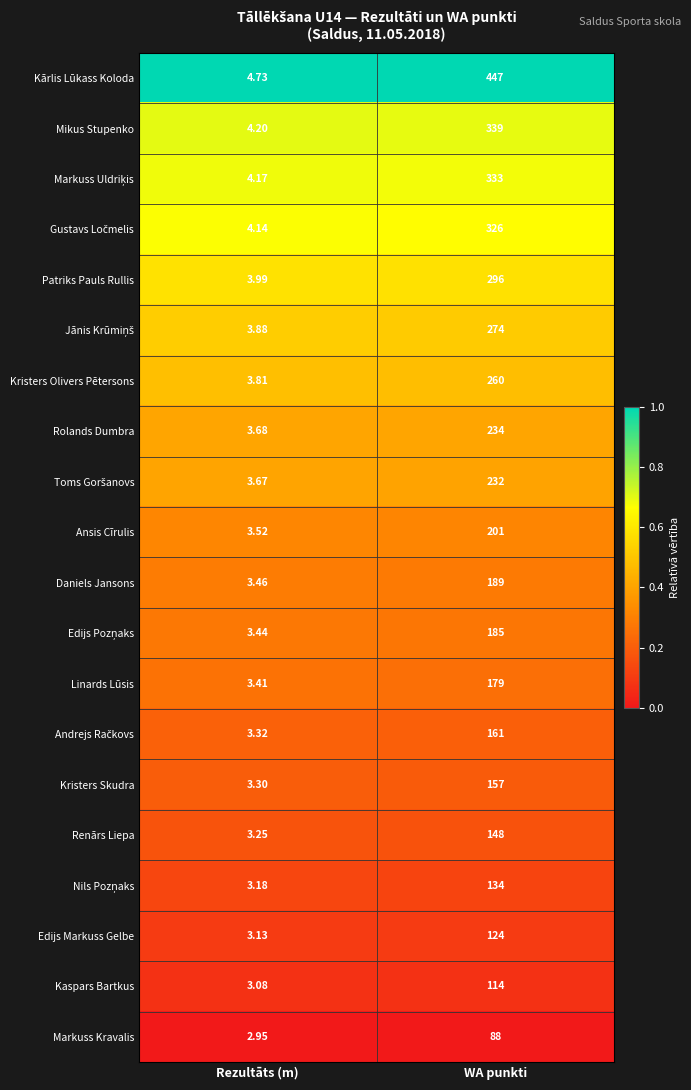

Which series has the largest range (max minus min)?

Kārlis Lūkass Koloda